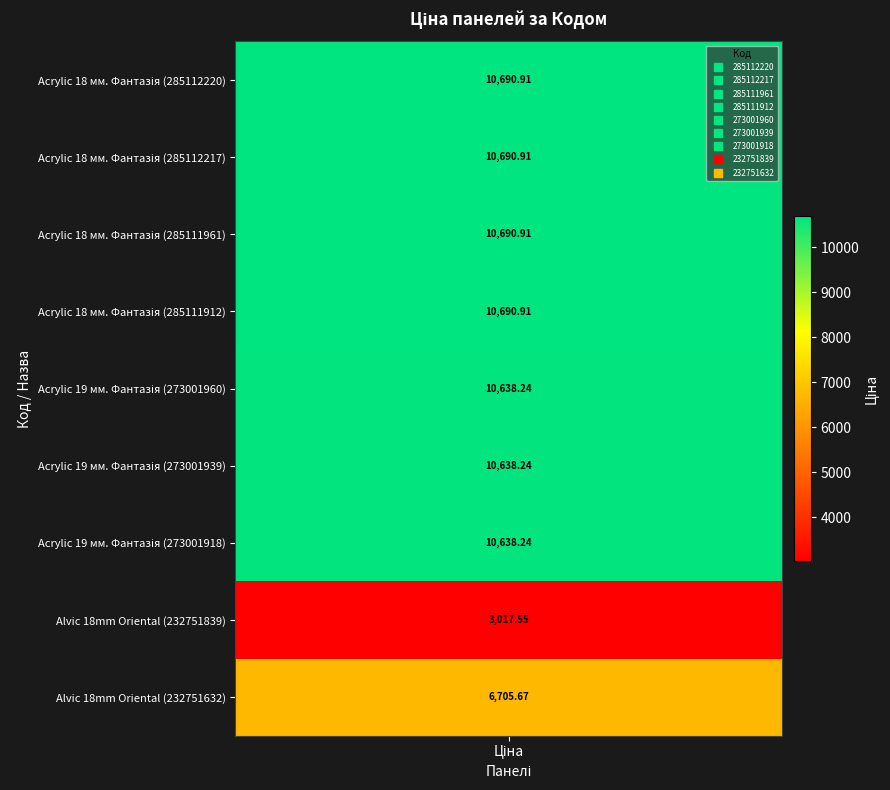

Reading left to right, what are all the values shown in this chart?

10690.9	10690.9	10690.9	10690.9	10638.2	10638.2	10638.2	3017.6	6705.7